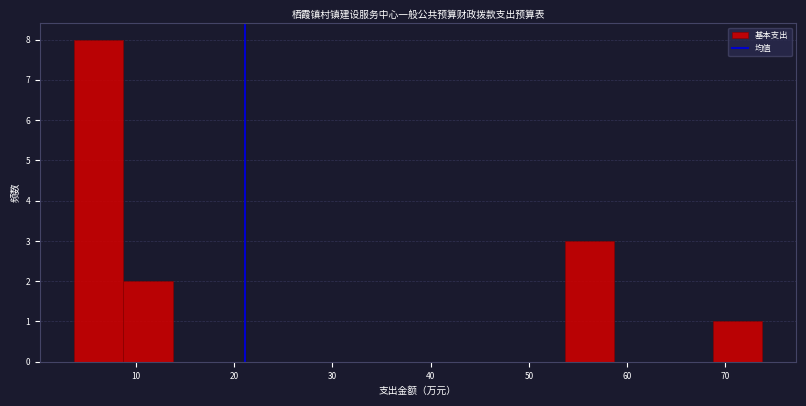

Which range on the x-axis has the tallest bar?

4 to 9